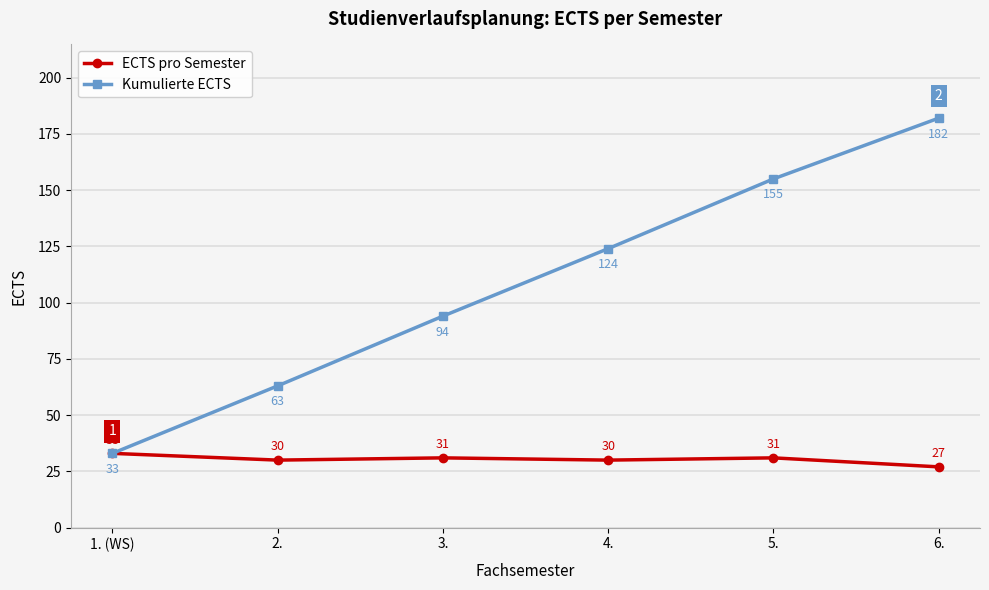

What is the label of the 5th point from the left?

5.